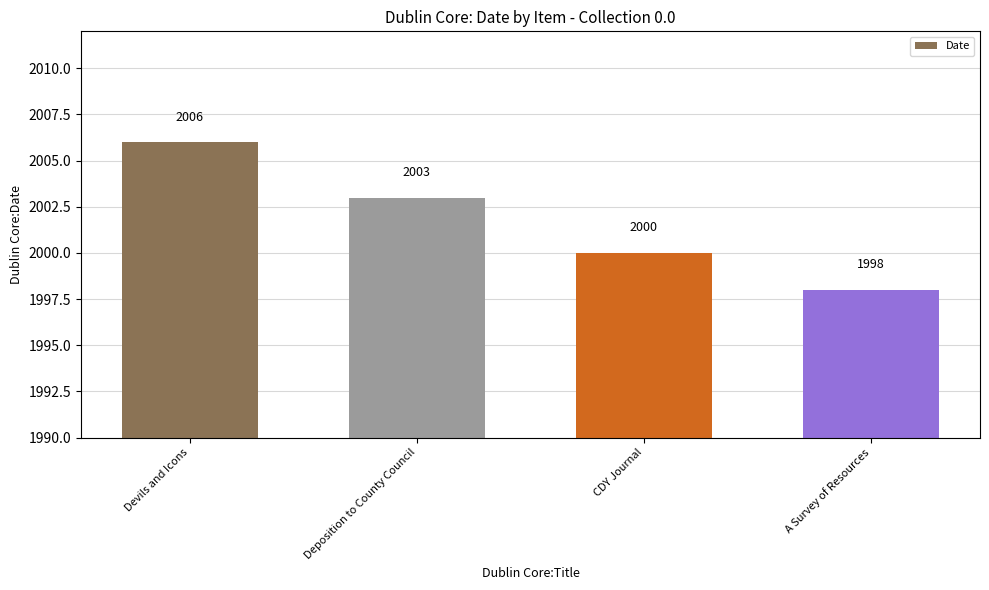

The value at Devils and Icons is 2994. True or false?

False